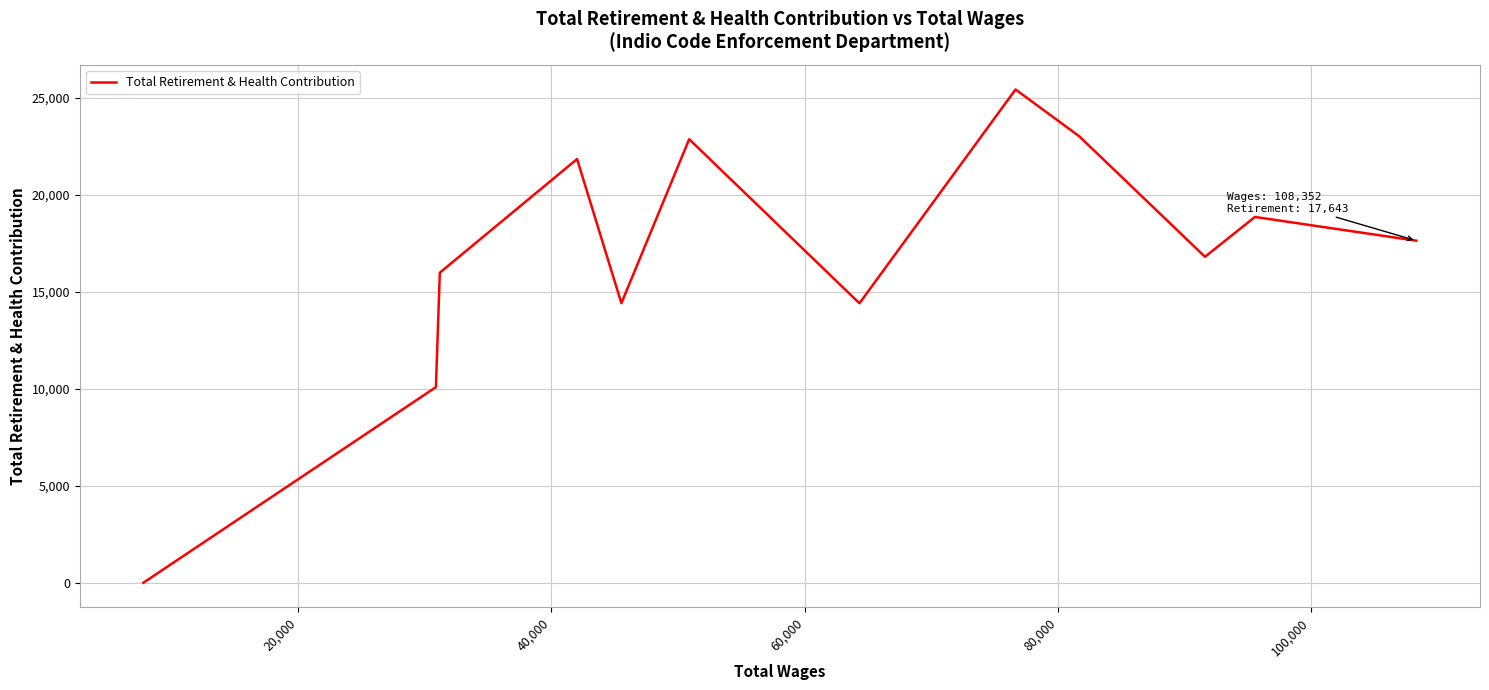

Does the chart display data point markers on the line(s)?

No